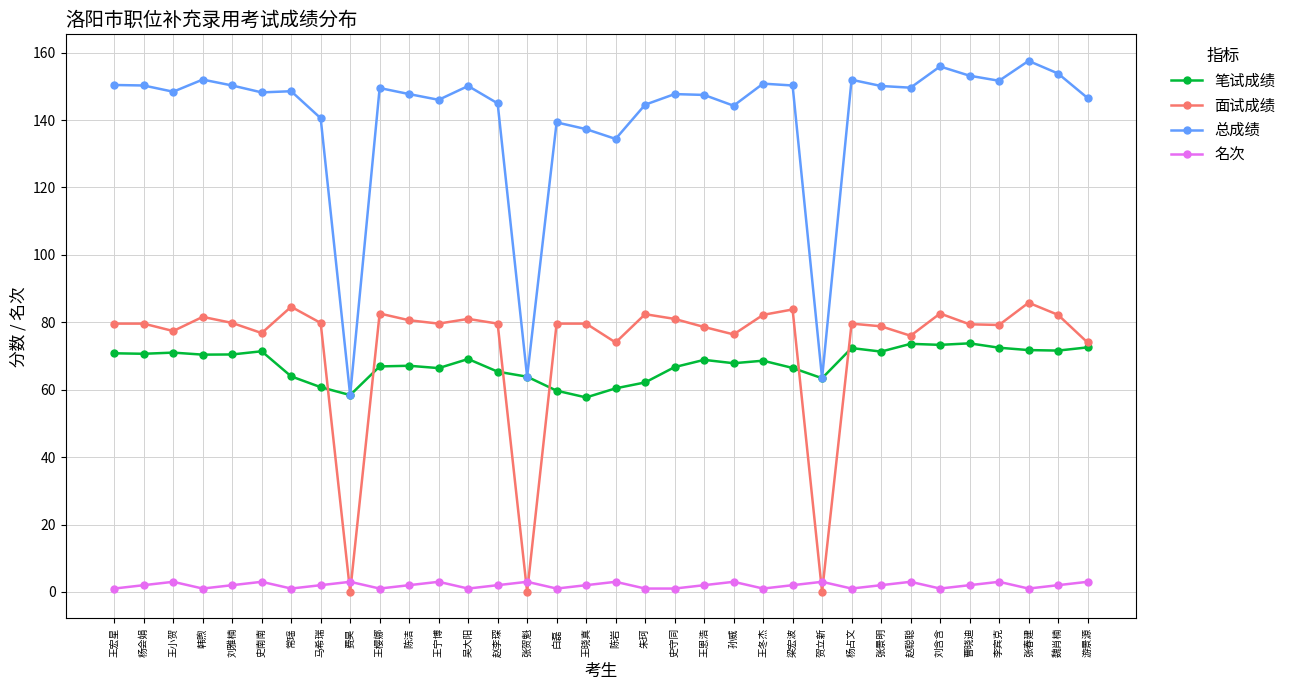

What position from the left is 王宁博?

12